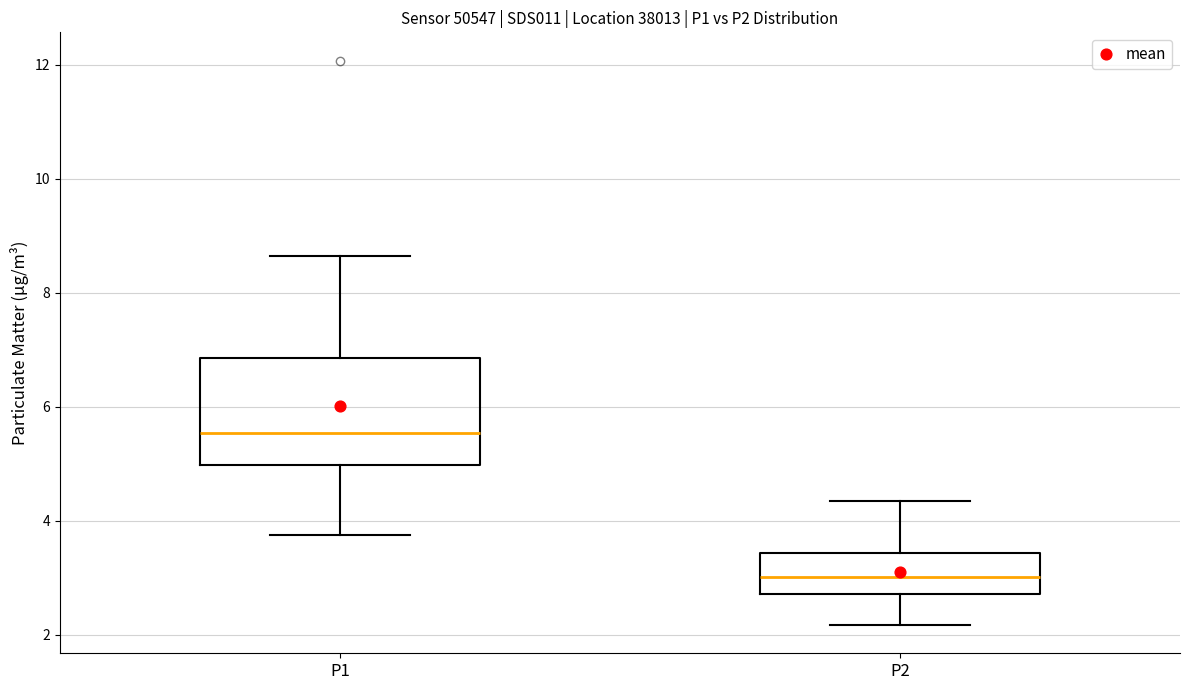

Where does the median line of the box for P2 sit on the y-axis? The values are not printed on the chart, so give them approximately, as read against the axis.

3.0